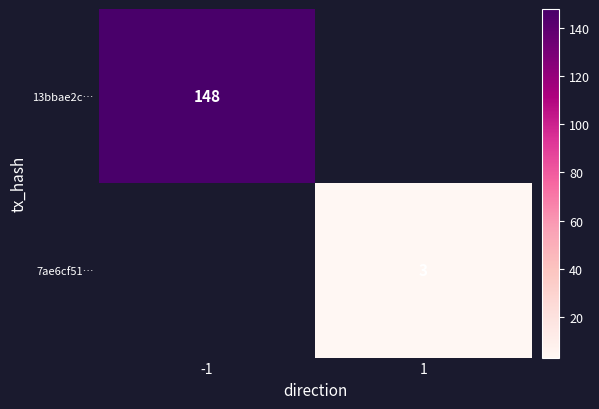

True or false: 7ae6cf51… has a value of 3 at 1.

True